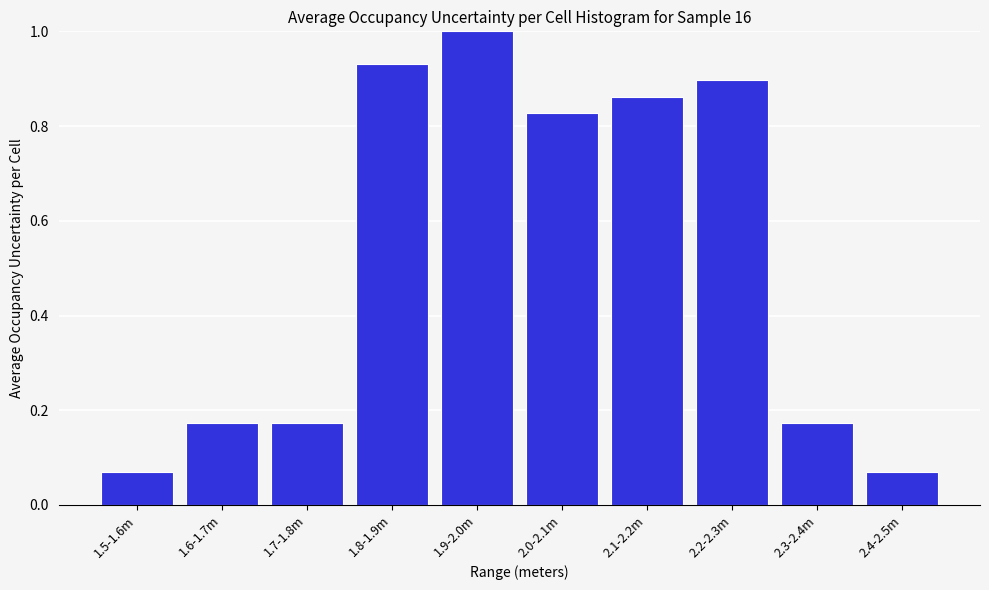

The value at 2.0-2.1m is 1.4. True or false?

False